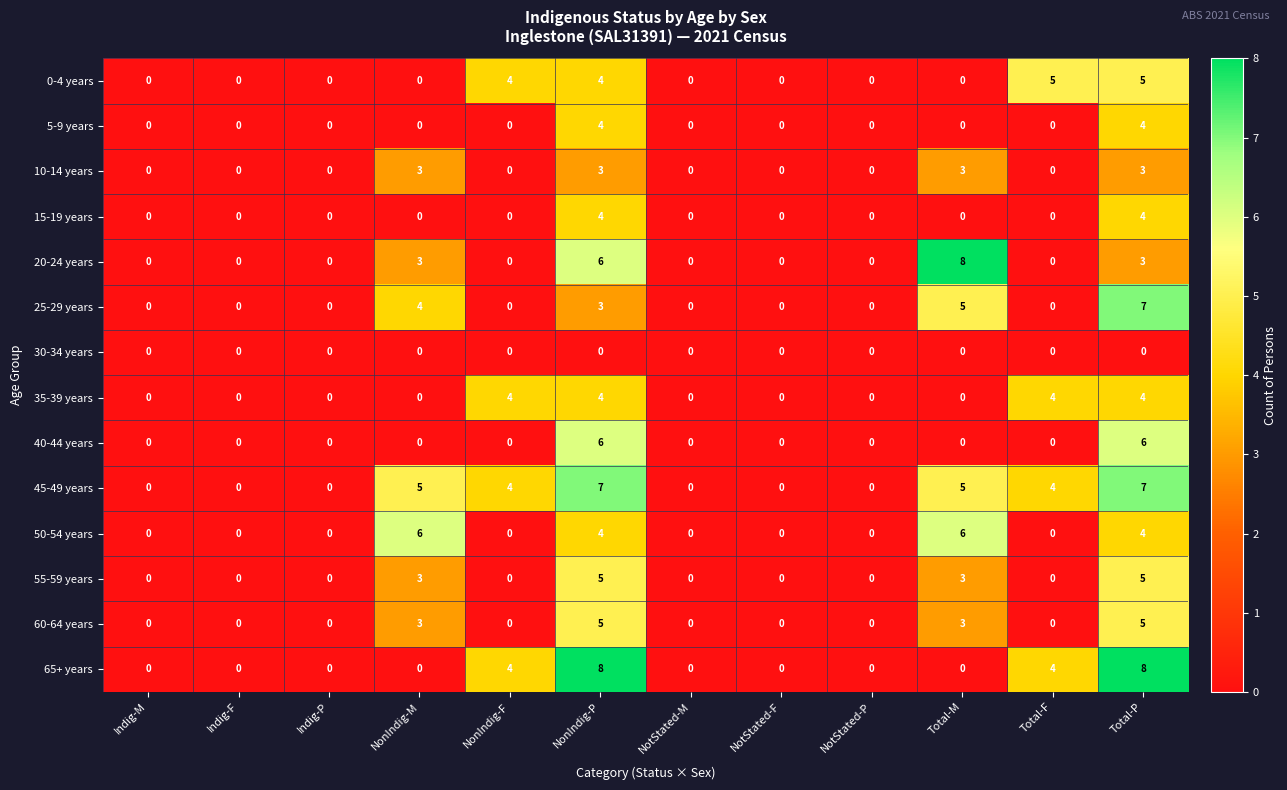

What is the maximum value shown in the chart?

8